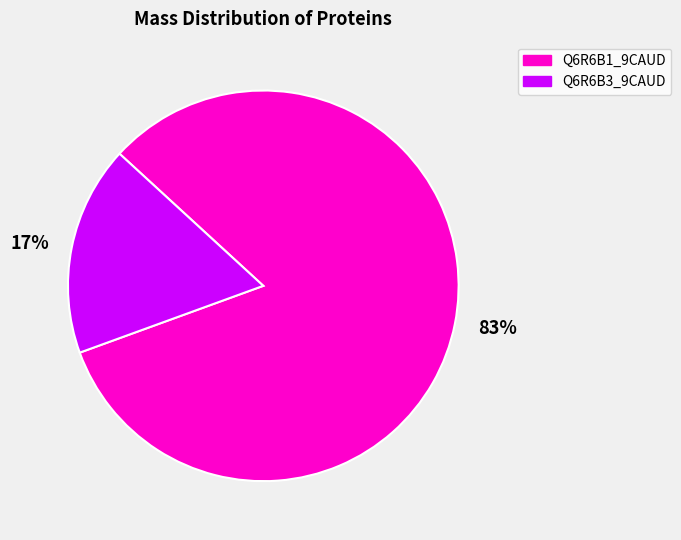

Is there any slice that represents more than half of the pie?

Yes